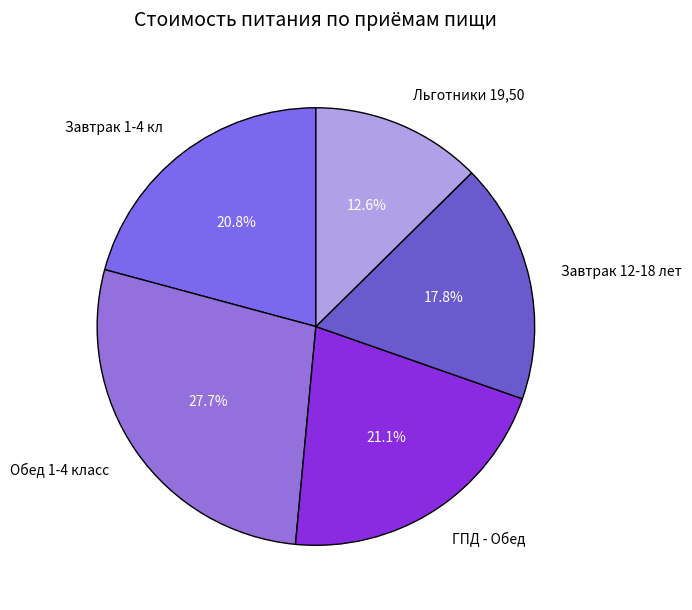

What percentage is the Льготники 19,50 slice, to the nearest percent?

13%